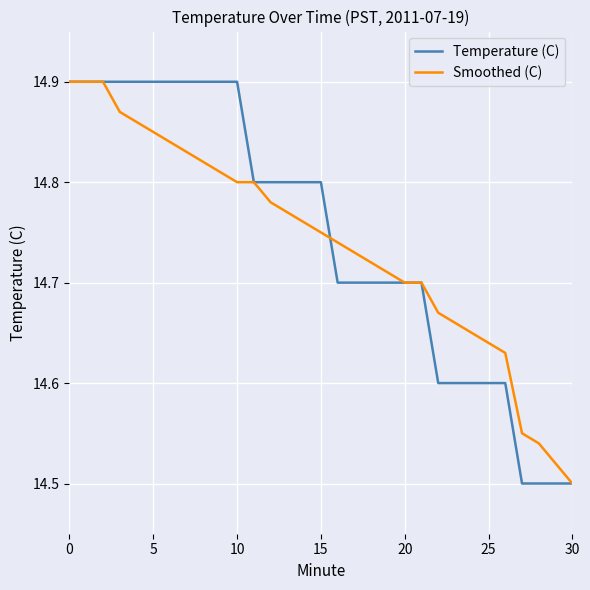

What is the difference between the maximum and minimum values in the Smoothed (C) series?

0.4